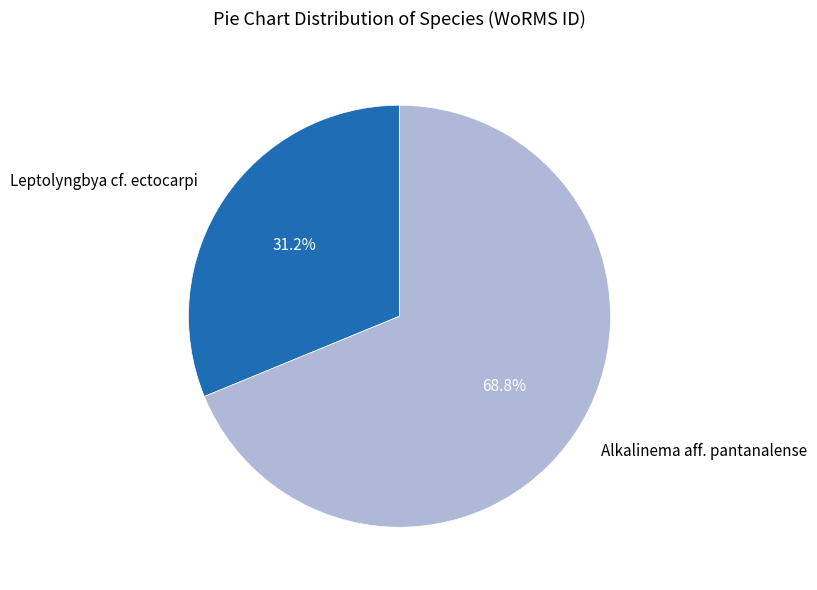

Rank the categories by value from highest to lowest.

Alkalinema aff. pantanalense, Leptolyngbya cf. ectocarpi